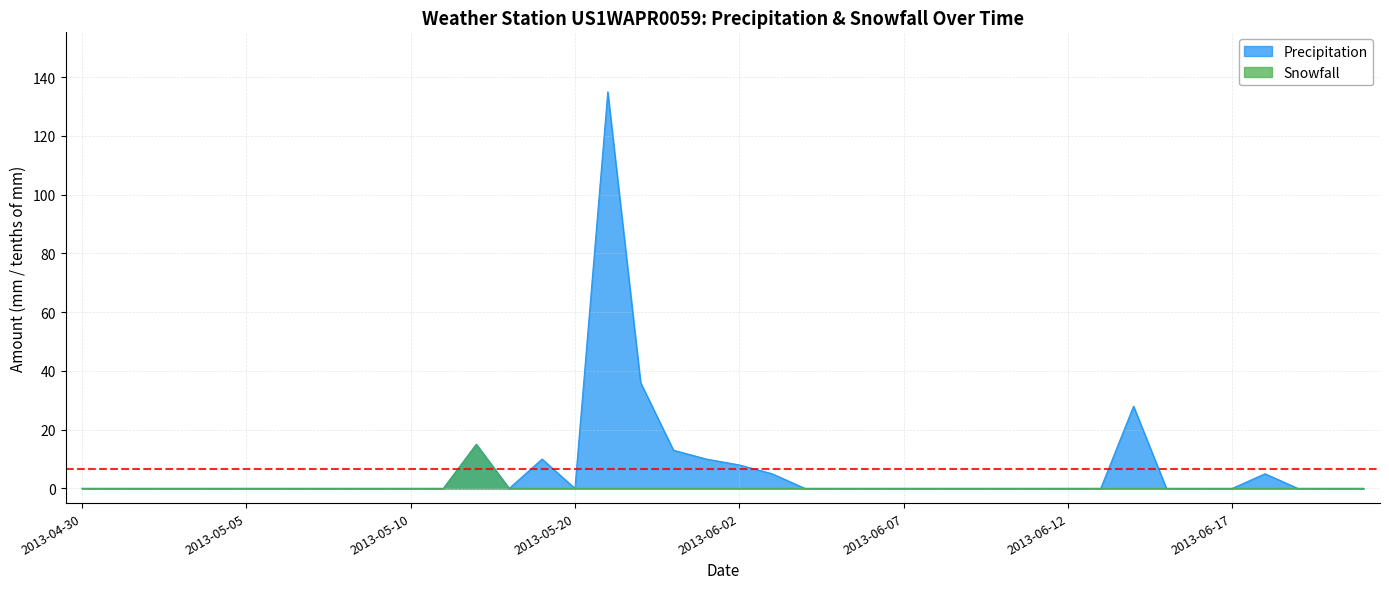

Which category has the lowest value across all series?

2013-04-30